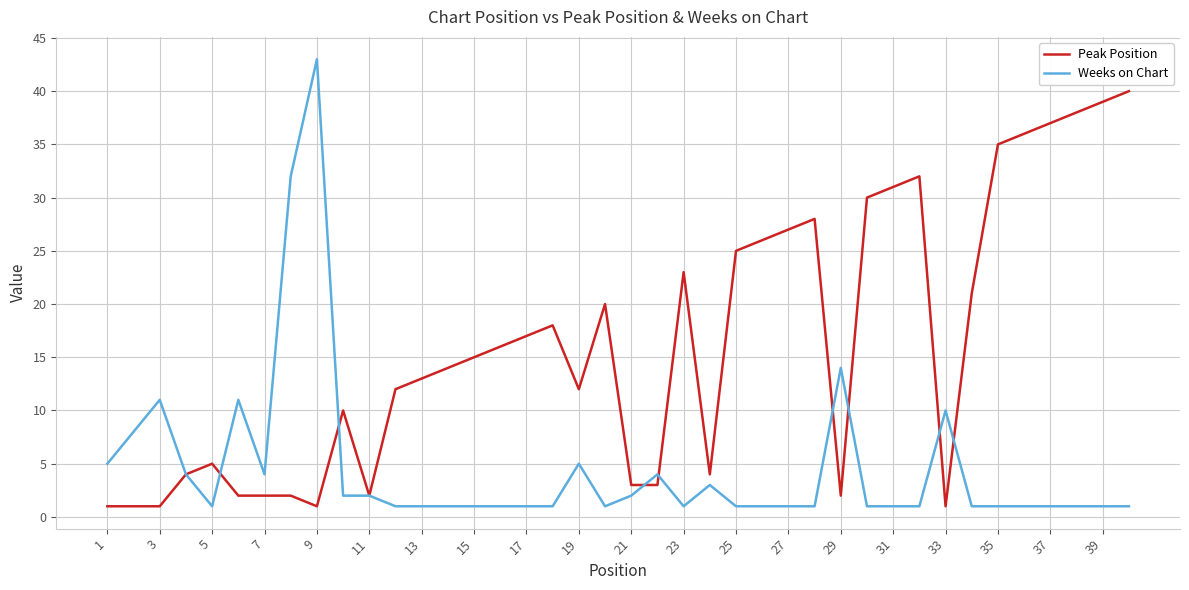

List the series in order of their overall mean, highest first.

Peak Position, Weeks on Chart